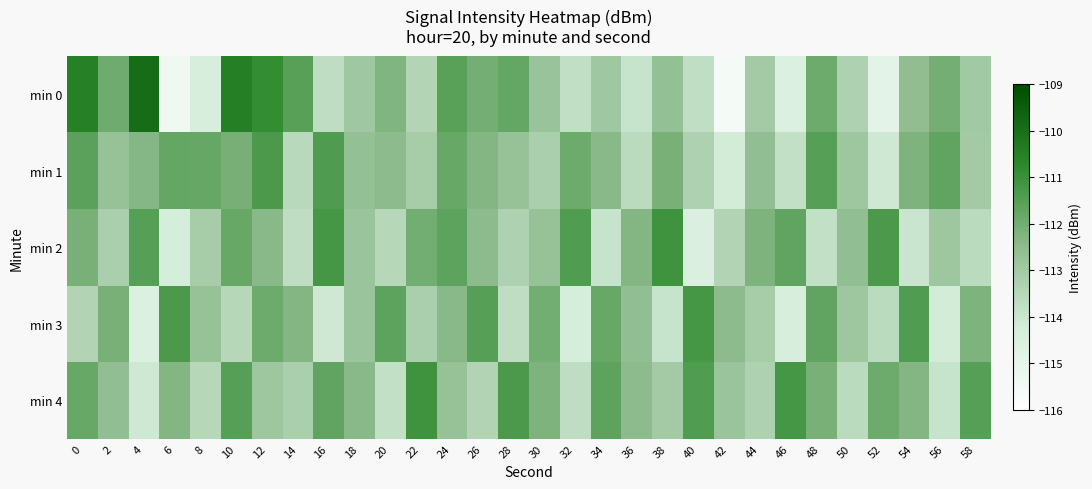

What is the spread (max minus min) of values at 16?

2.9